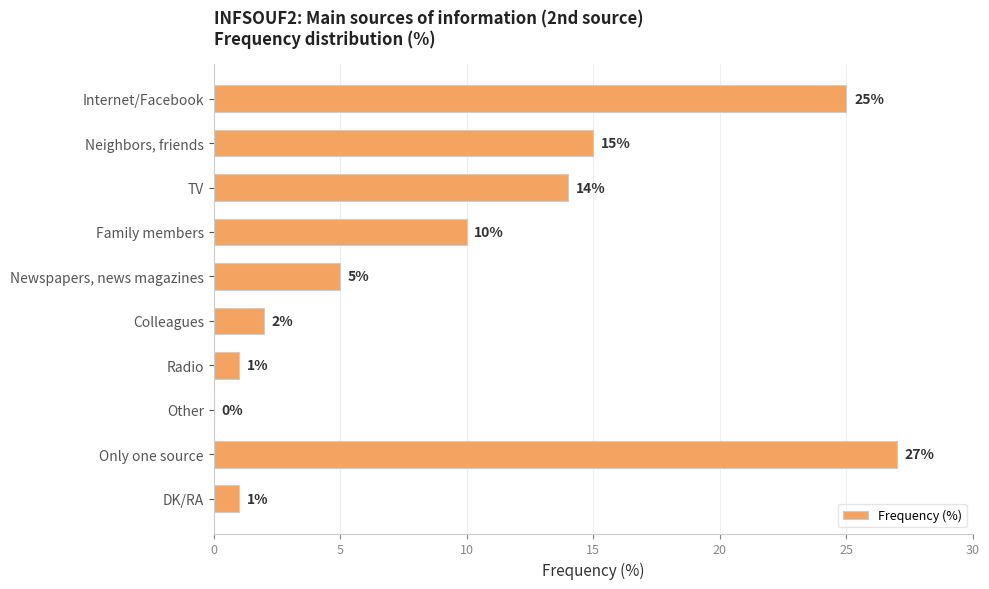

Count the number of categories in the chart.

10